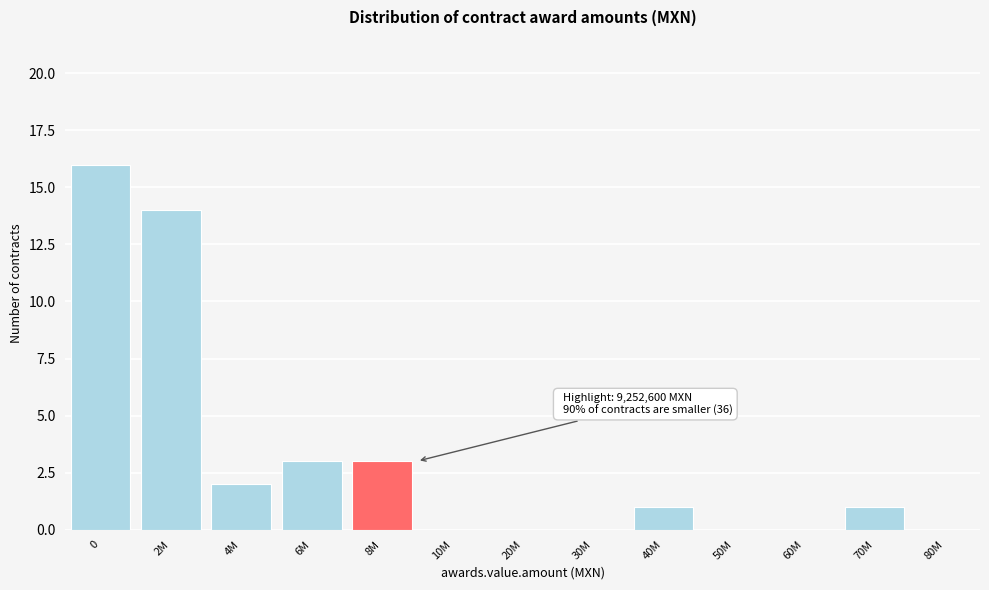

Reading left to right, extract all data points from this chart.

0=16	2M=14	4M=2	6M=3	8M=3	10M=0	20M=0	30M=0	40M=1	50M=0	60M=0	70M=1